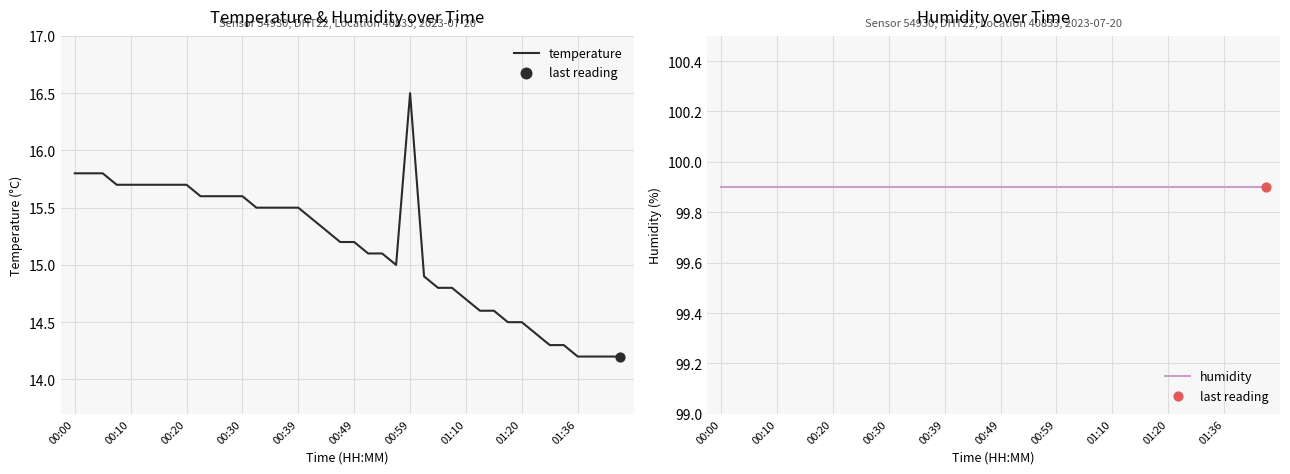

Is the value of temperature at 16 greater than the value of humidity at 27?

No